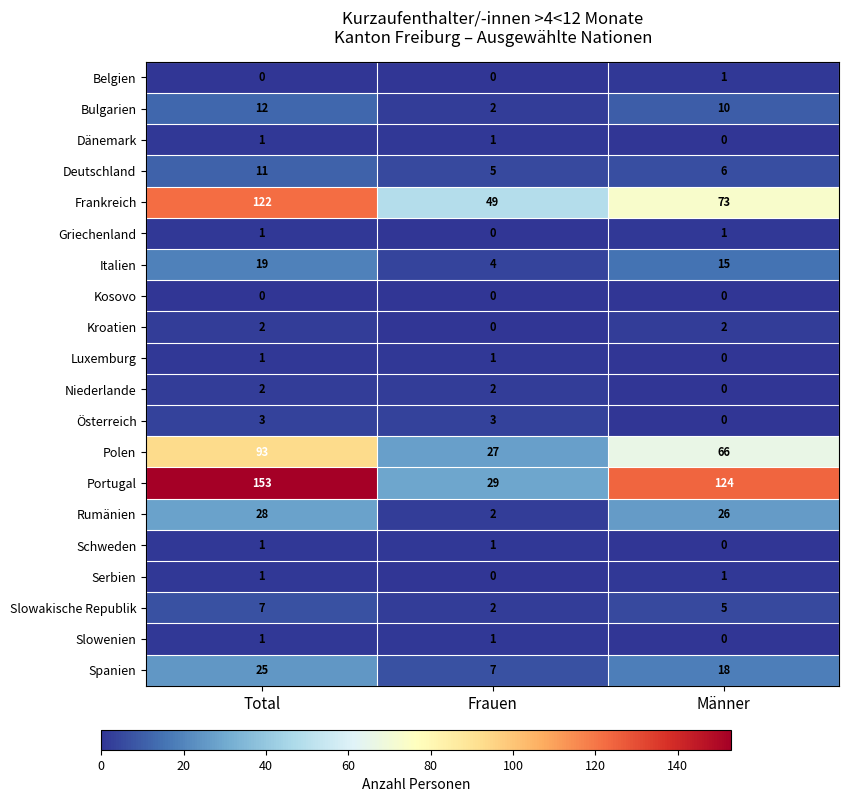

Rank the categories by Spanien value from lowest to highest.

Frauen, Männer, Total